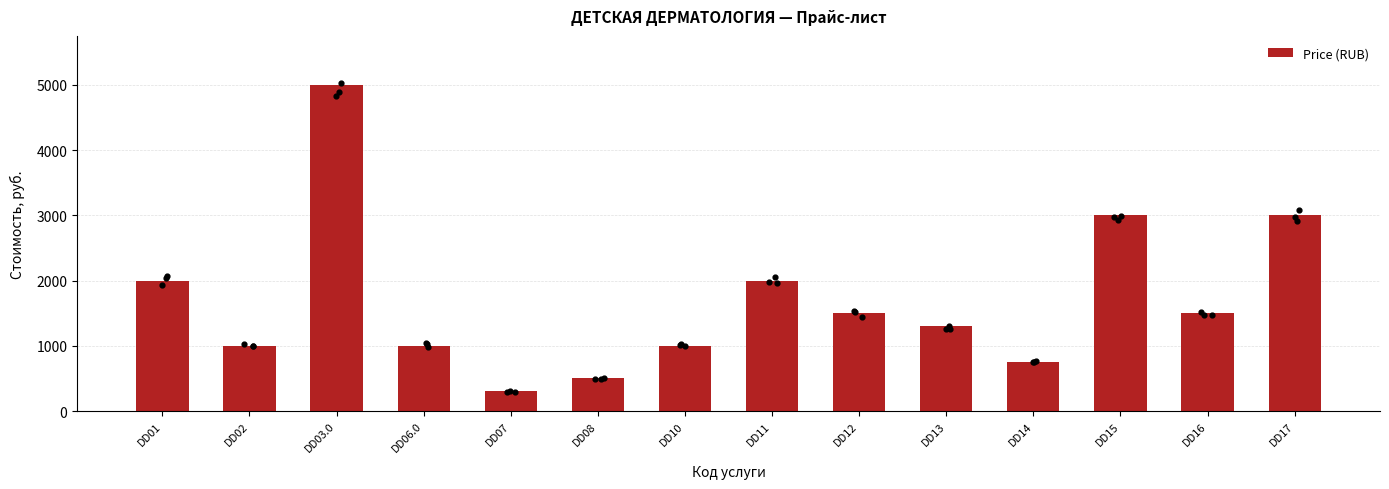

Which has a higher value, DD14 or DD07?

DD14